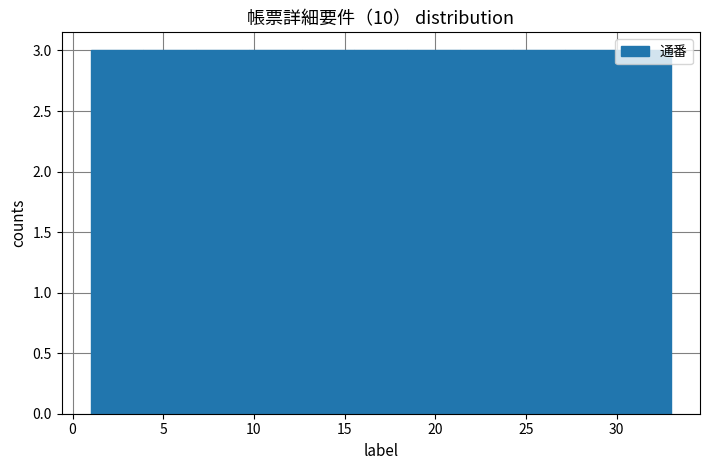

Reading left to right, transcribe this chart: for each bar, give the range it covers on the x-axis and its height. Neither the bar edges nor the heights are printed on the chart, so give them approximately, as read against the axes.

1.0 to 4.0: 3
4.0 to 7.0: 3
7.0 to 9.5: 3
9.5 to 12.5: 3
12.5 to 15.5: 3
15.5 to 18.5: 3
18.5 to 21.5: 3
21.5 to 24.5: 3
24.5 to 27.0: 3
27.0 to 30.0: 3
30.0 to 33.0: 3